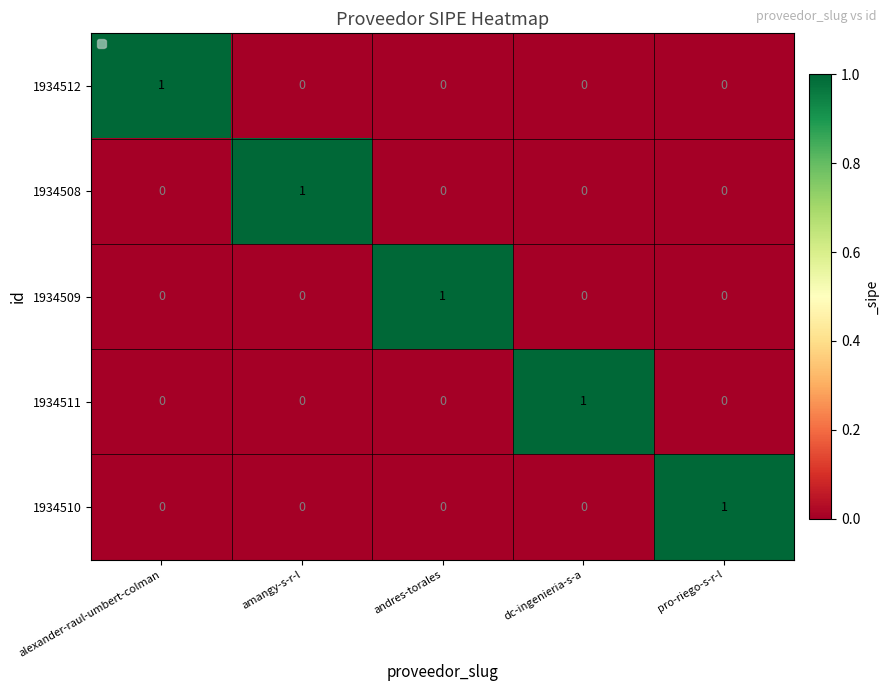

Reading left to right, extract all data points from this chart.

1934512: alexander-raul-umbert-colman=1	amangy-s-r-l=0	andres-torales=0	dc-ingenieria-s-a=0	pro-riego-s-r-l=0
1934508: alexander-raul-umbert-colman=0	amangy-s-r-l=1	andres-torales=0	dc-ingenieria-s-a=0	pro-riego-s-r-l=0
1934509: alexander-raul-umbert-colman=0	amangy-s-r-l=0	andres-torales=1	dc-ingenieria-s-a=0	pro-riego-s-r-l=0
1934511: alexander-raul-umbert-colman=0	amangy-s-r-l=0	andres-torales=0	dc-ingenieria-s-a=1	pro-riego-s-r-l=0
1934510: alexander-raul-umbert-colman=0	amangy-s-r-l=0	andres-torales=0	dc-ingenieria-s-a=0	pro-riego-s-r-l=1